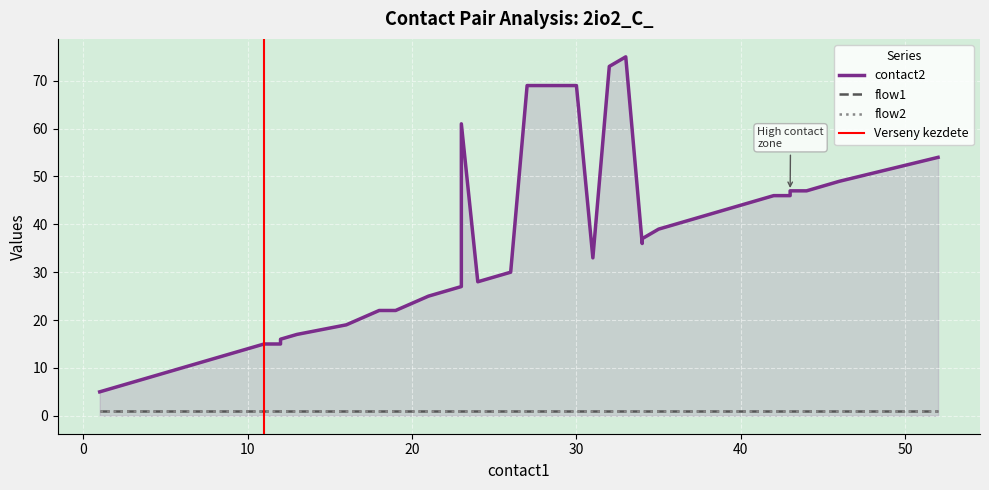

Does the chart display data point markers on the line(s)?

No